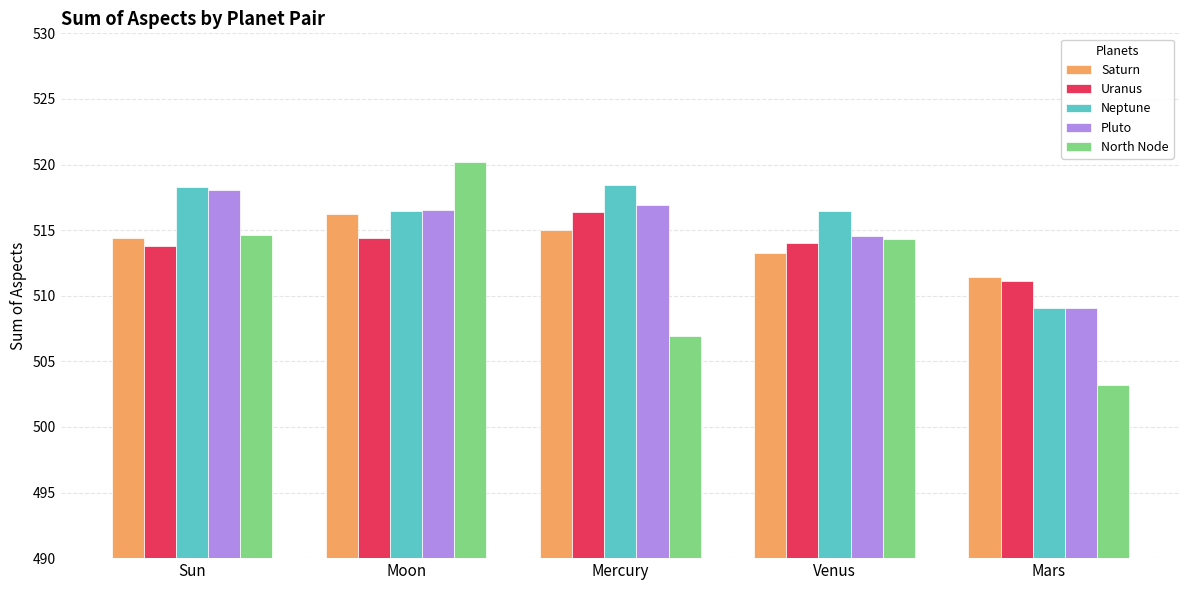

How many series are shown in this chart?

5